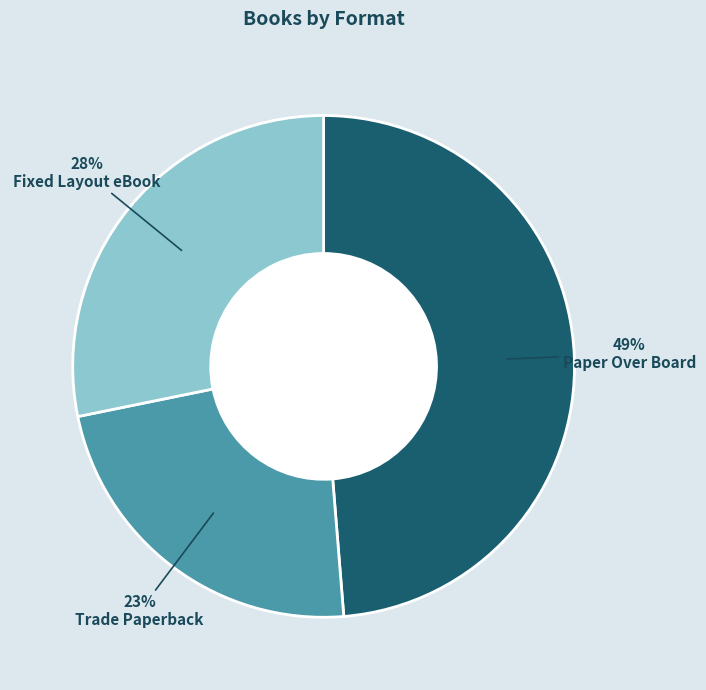

To the nearest percent, what is the difference between the largest and smallest slice percentages?

26%